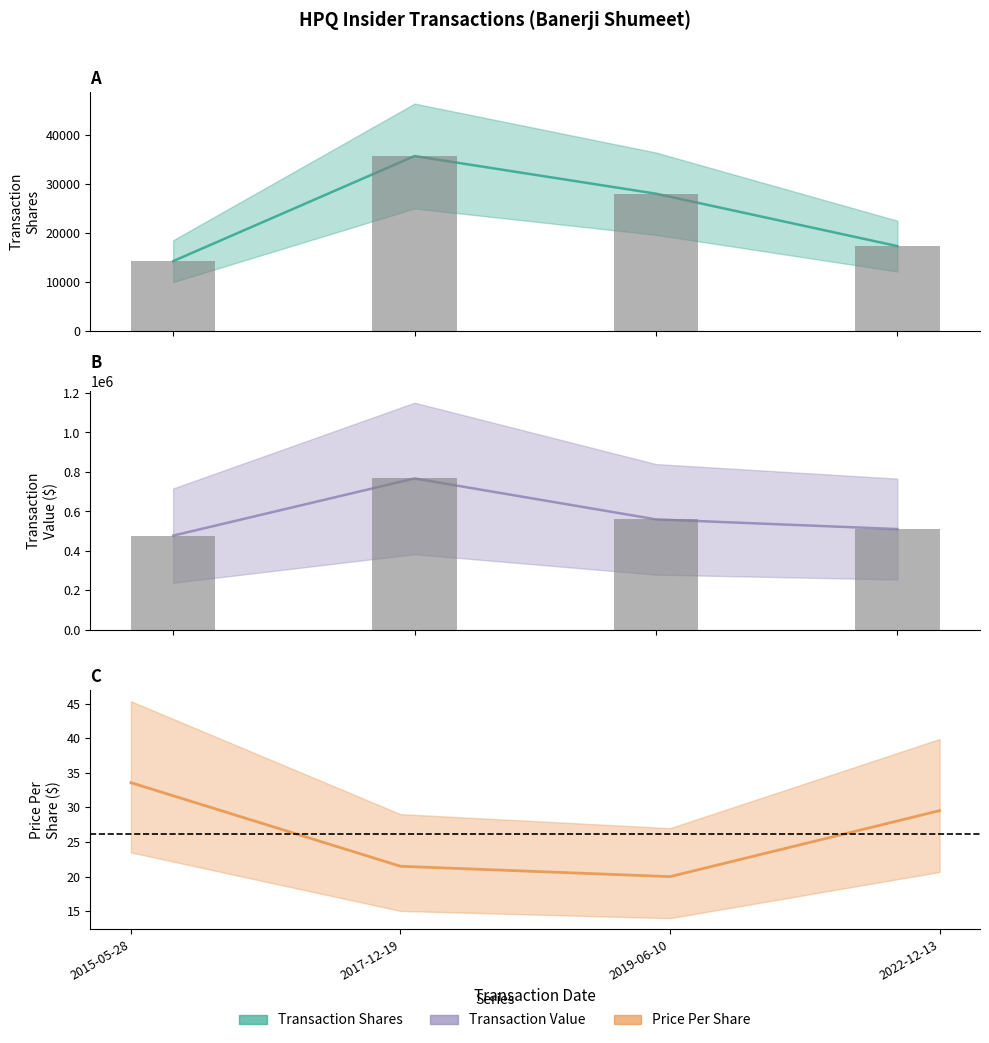

List the series in order of their peak value, lowest first.

transactionPricePerShare, transactionShares, transactionValue